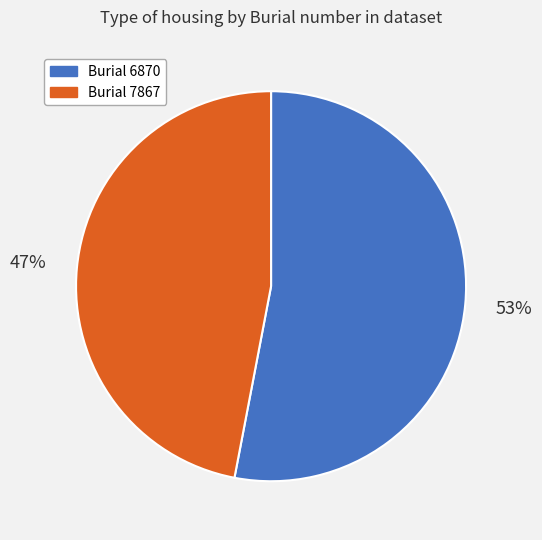

To the nearest percent, what is the difference between the largest and smallest slice percentages?

6%